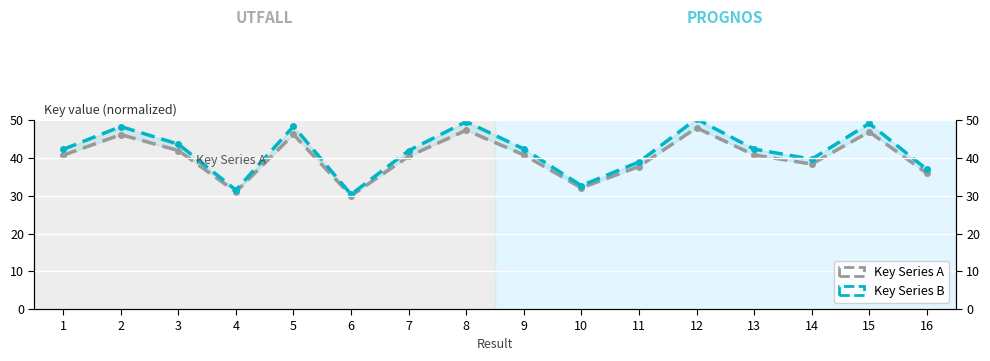

What is the difference between the maximum and minimum values in the Key Series B series?

20.0